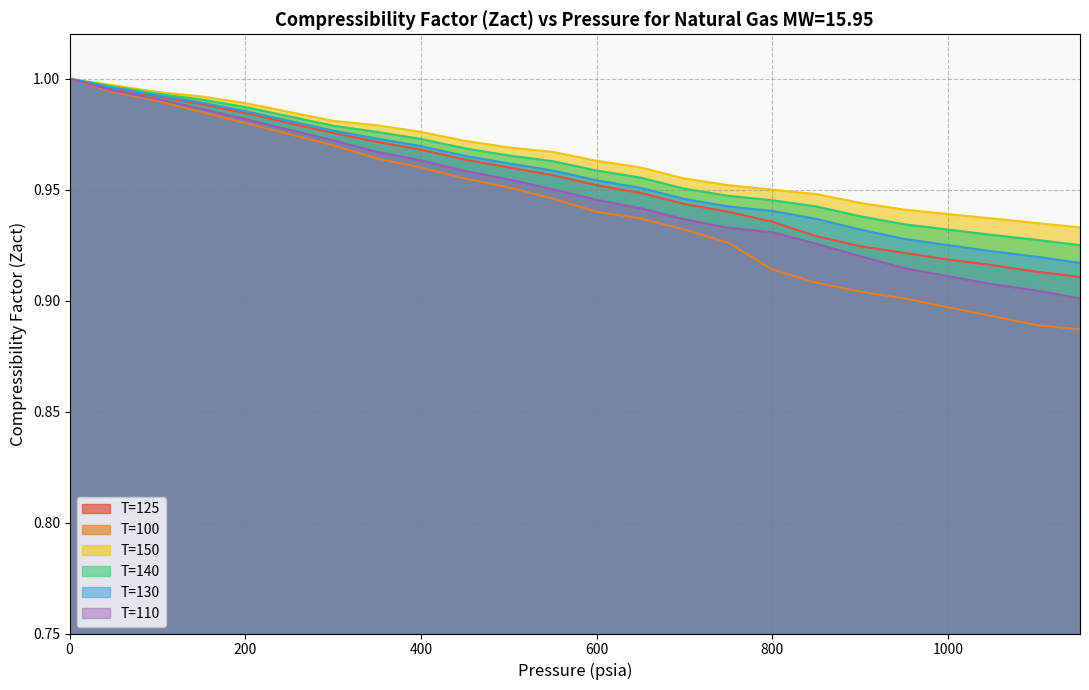

The T=100 series shows 1.0 at 150. True or false?

True